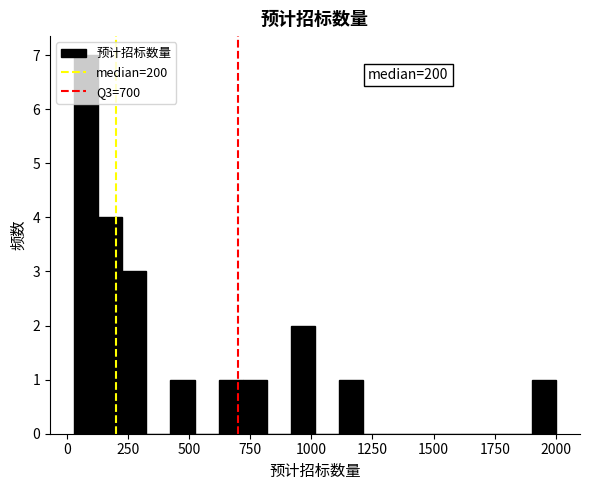

Read against the x-axis, roughly where is the centre of the tallest bar?

100